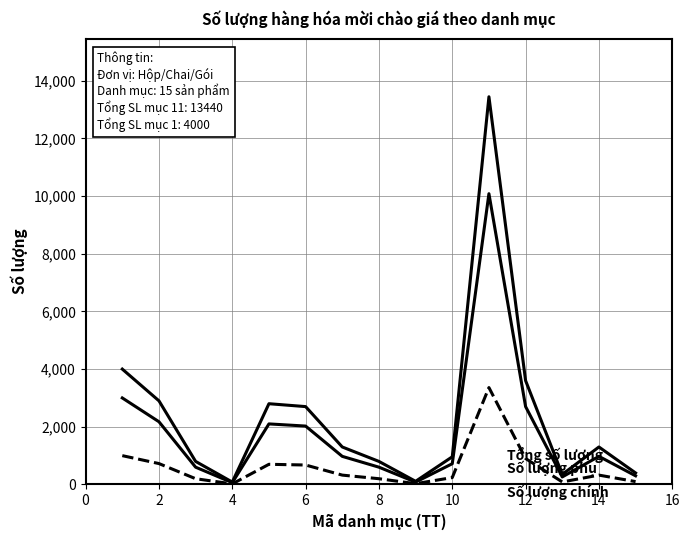

How many lines are shown in the chart?

3